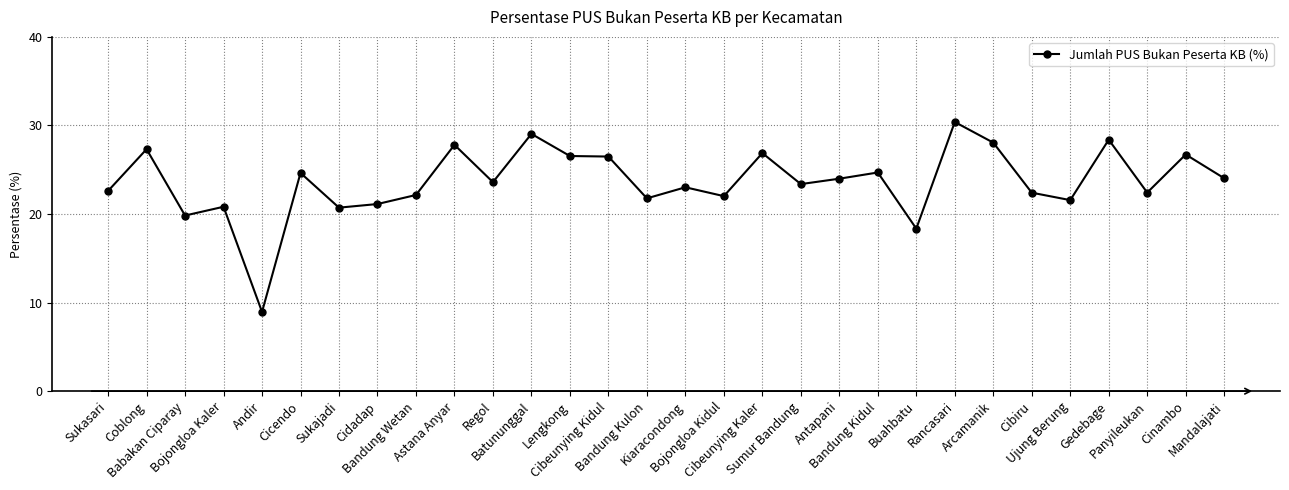

Which has a higher value, Gedebage or Babakan Ciparay?

Gedebage